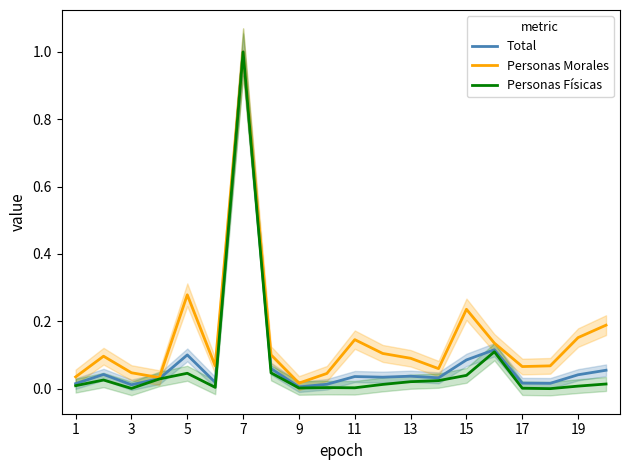

Is the value of Total at 19 greater than the value of Personas Morales at 15?

No